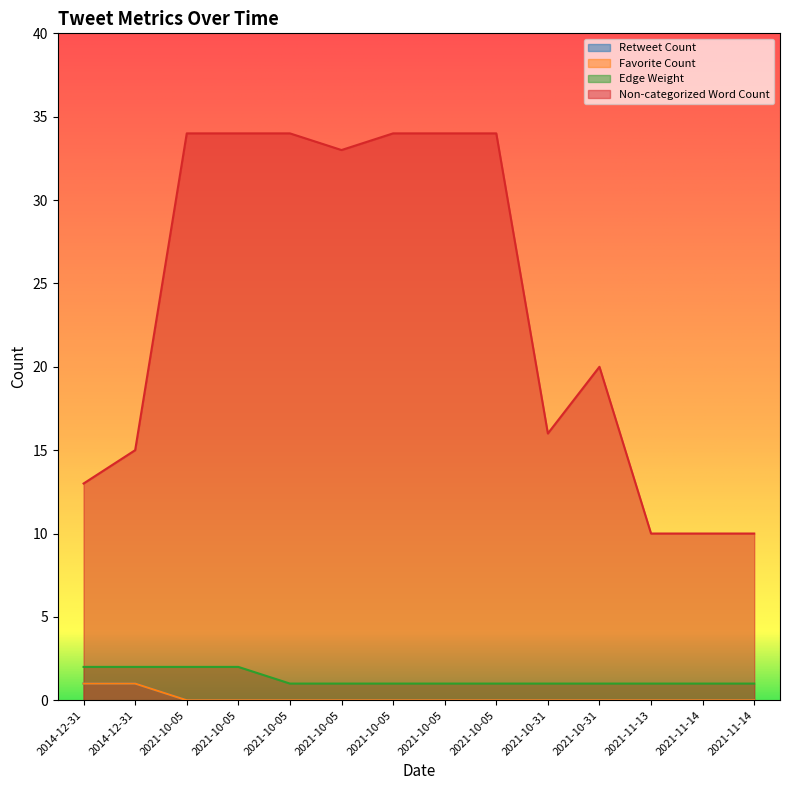

True or false: Favorite Count and Retweet Count intersect in this chart.

False